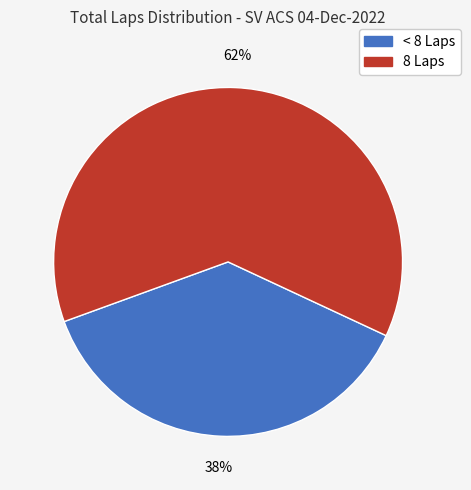

To the nearest percent, what is the average slice percentage?

50%